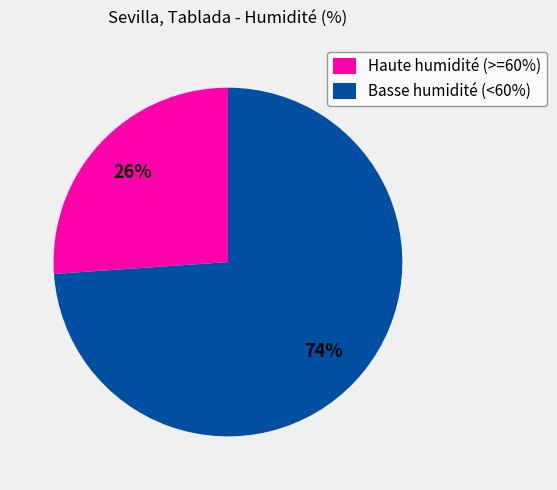

The Basse humidité (<60%) slice represents 64% of the pie. True or false?

False